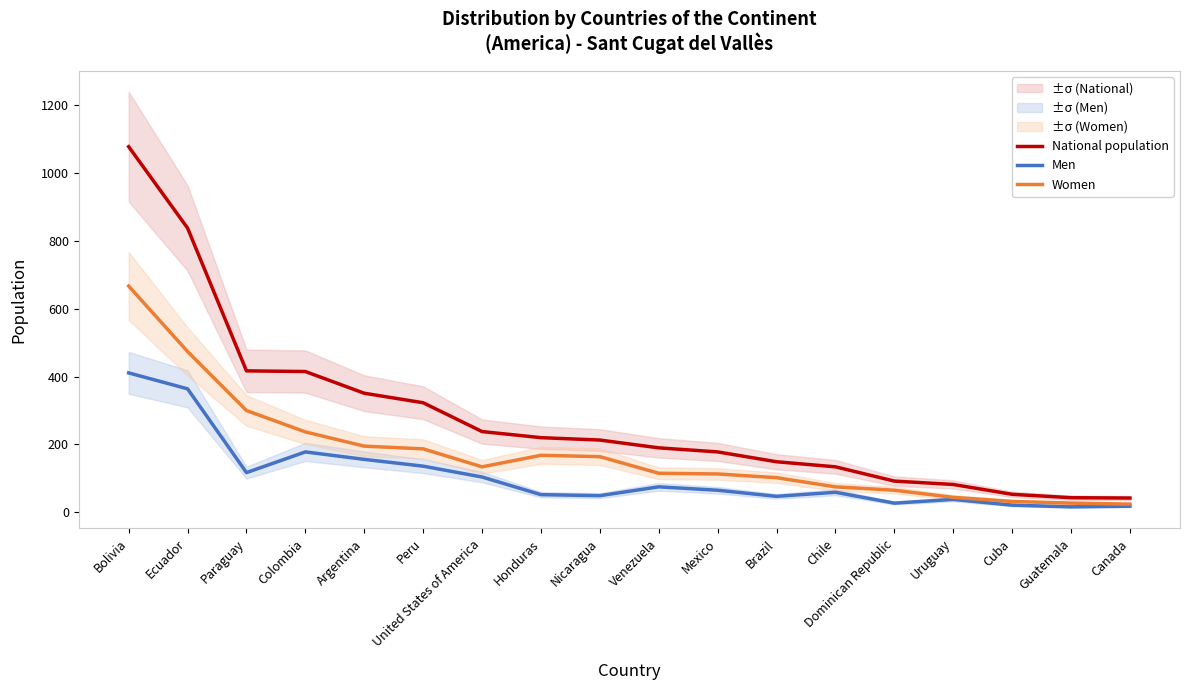

Rank the series by their maximum value, from highest to lowest.

National population, Women, Men